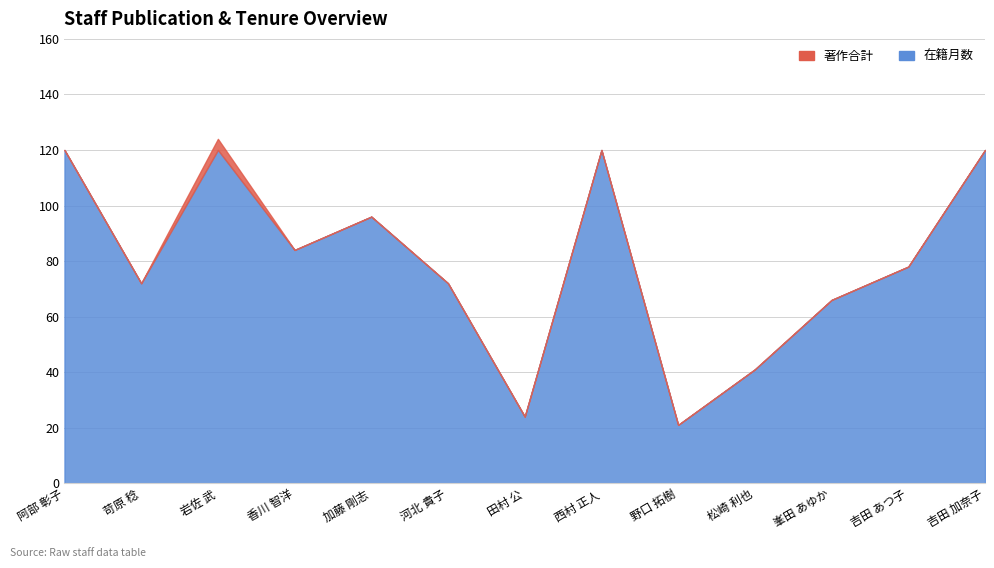

In 在籍月数, how many points are lower than both neighbors (excluding endpoints)?

4